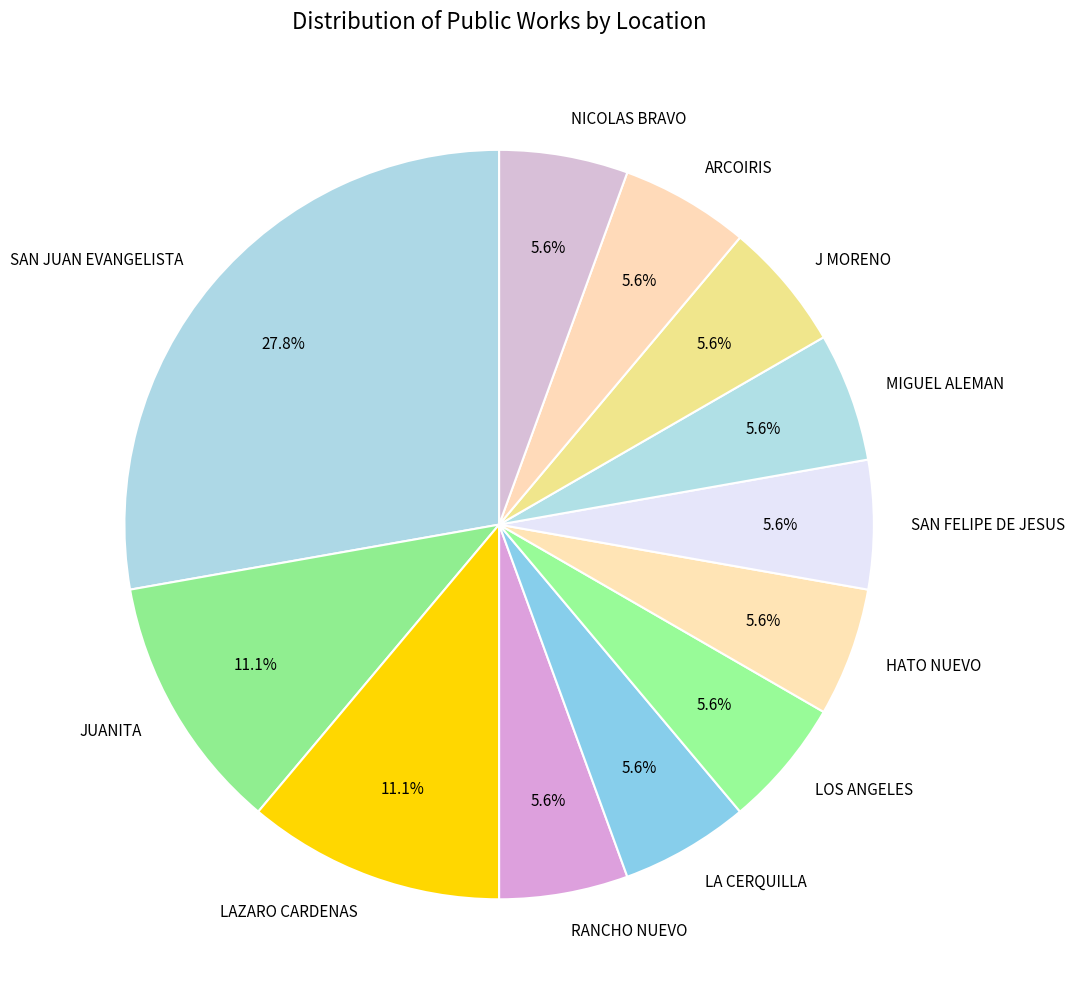

Is NICOLAS BRAVO the majority of the pie?

No